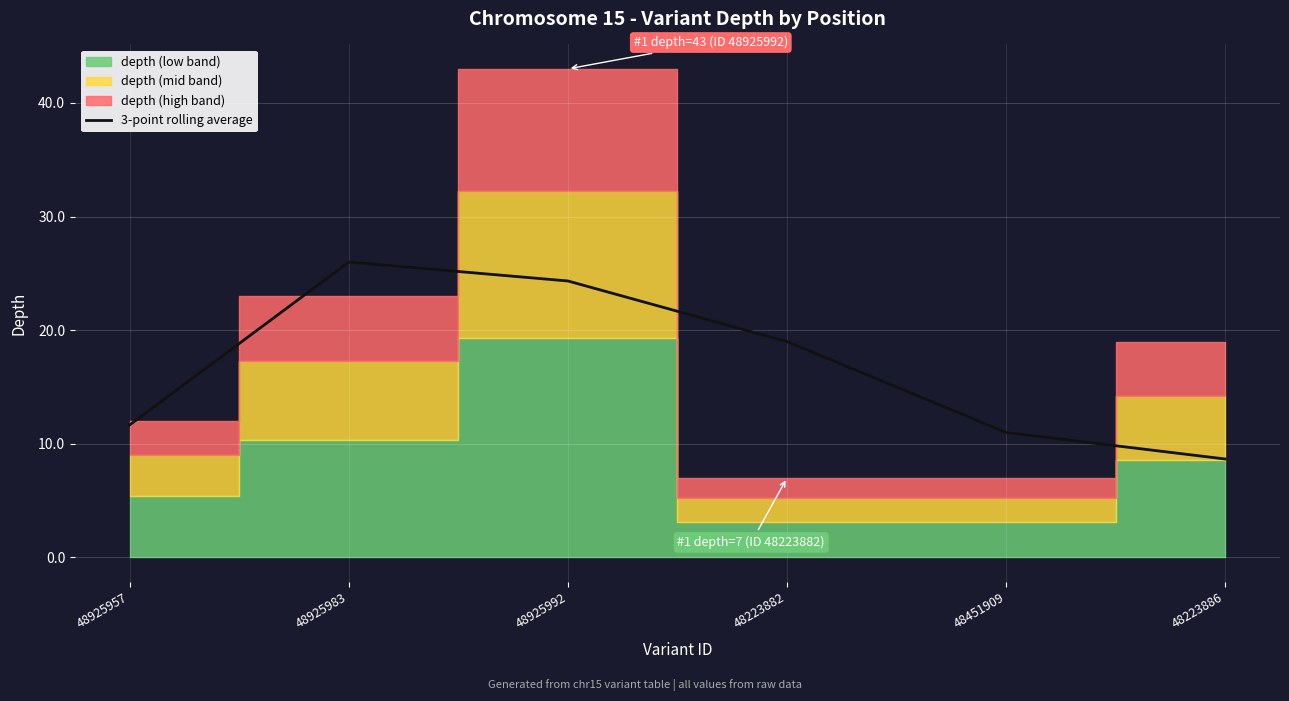

What value does the data have at 48925992?

24.3